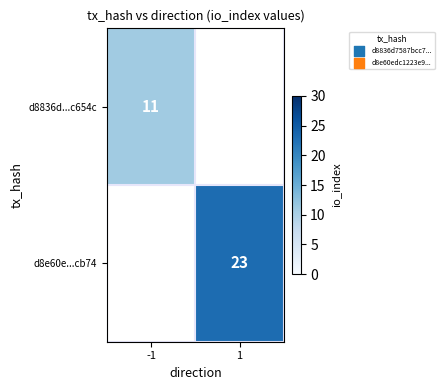

Is the value of d8e60e...cb74 at 1 greater than the value of d8836d...c654c at -1?

Yes